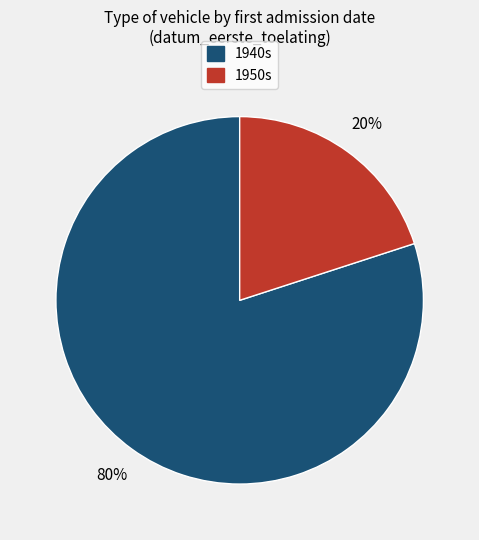

Is the sum of 1950s and 1940s greater than half?

Yes